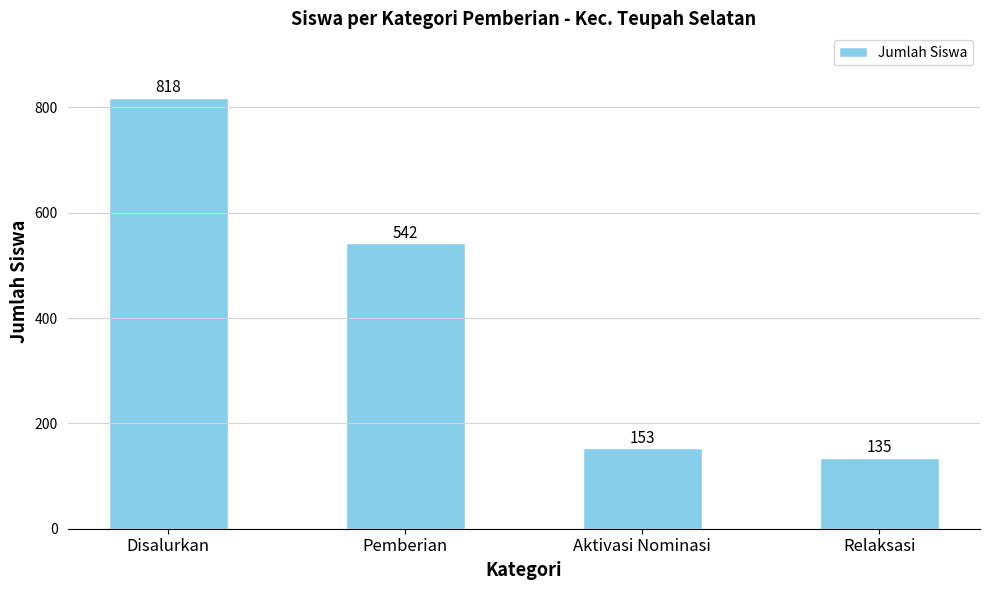

Does the chart contain stacked bars?

No